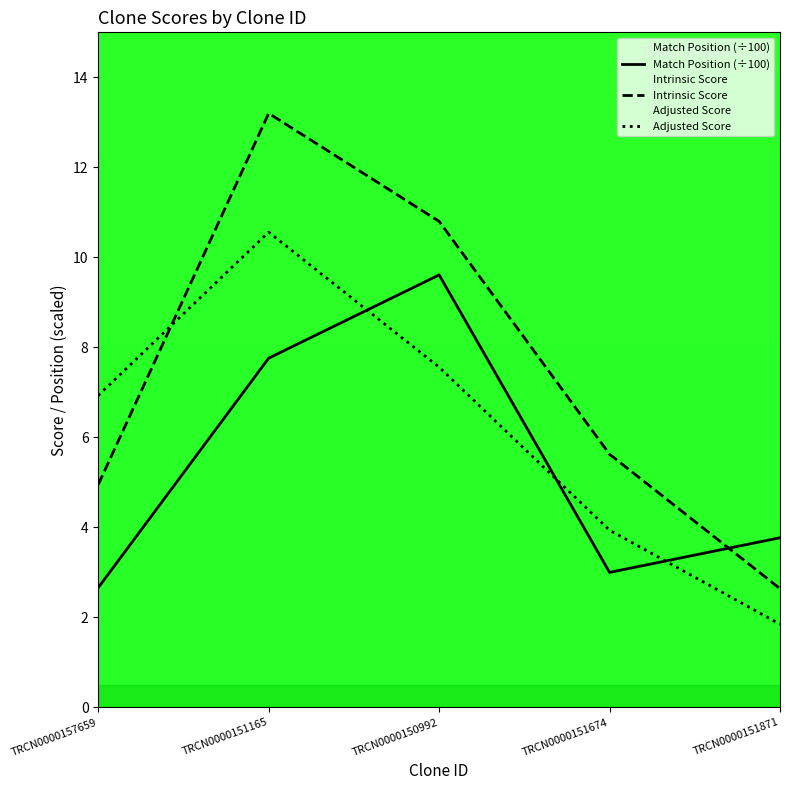

At which label is Match Position (÷100) closest to 6?

TRCN0000151165